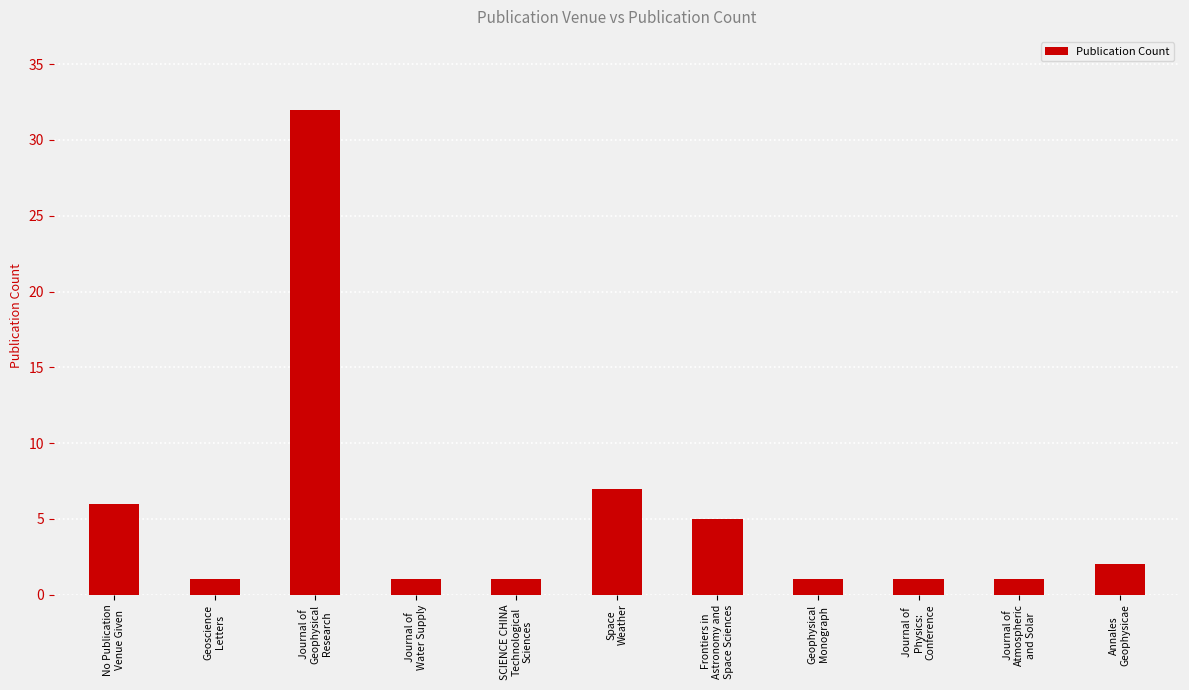

At which category does the chart reach its peak across all series?

Journal of
Geophysical
Research